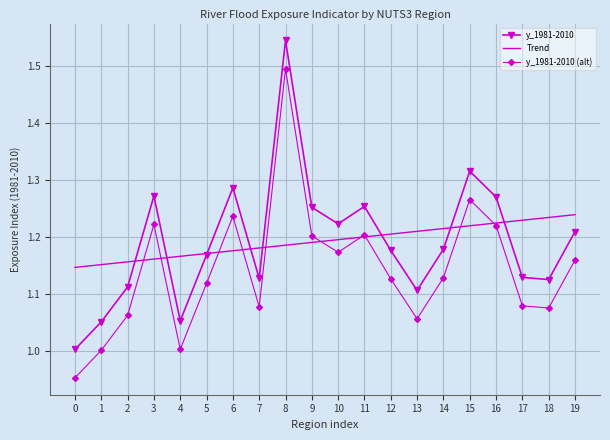

At how many categories does at least one series exceed 1?

20